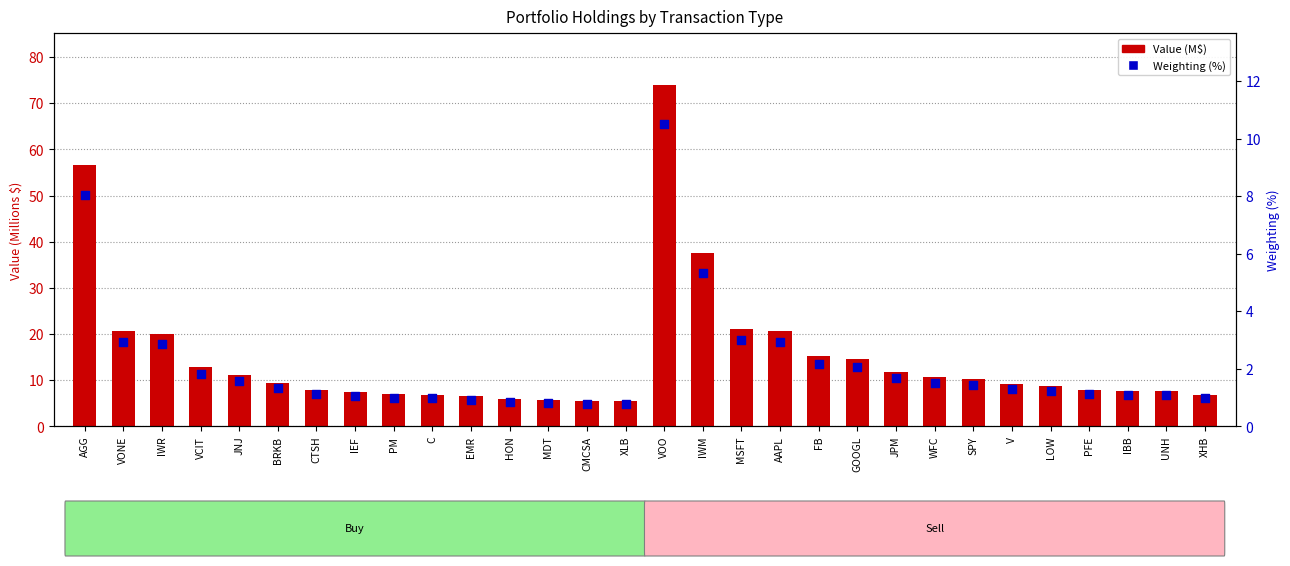

Which series reaches the maximum Y coordinate?

Value (M$)